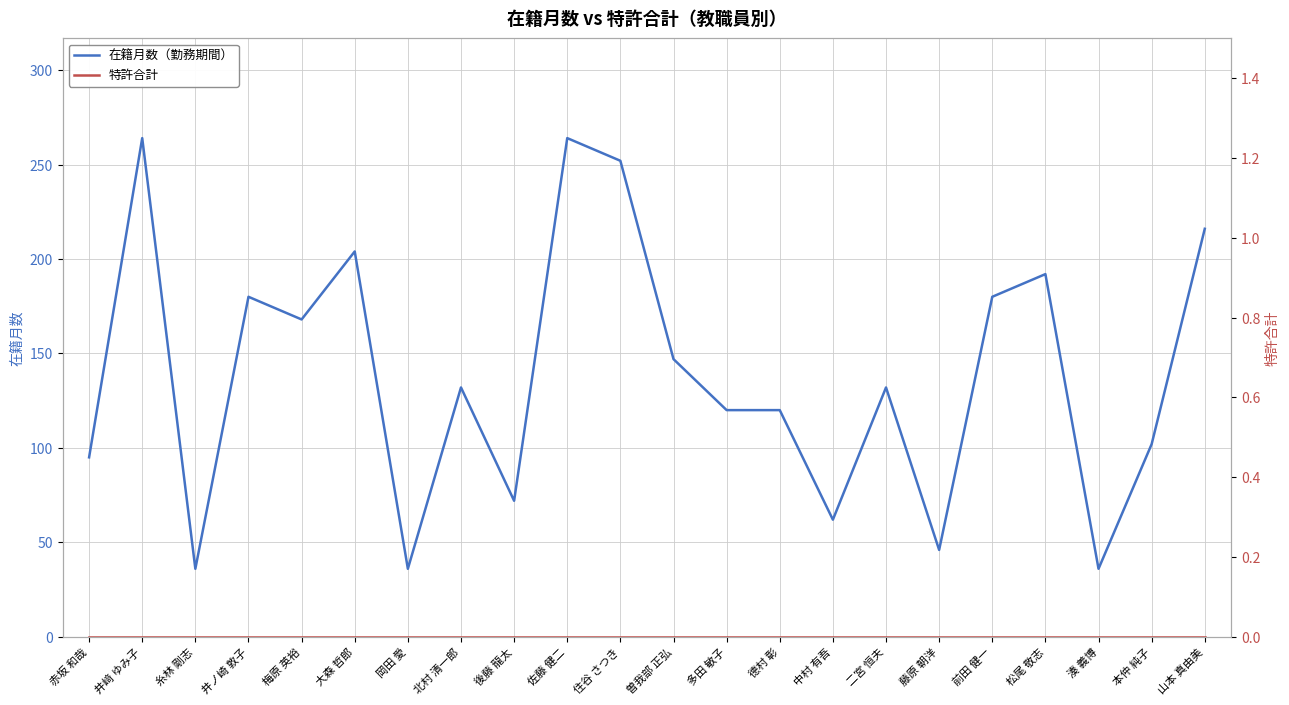

How many categories are shown in the chart?

22